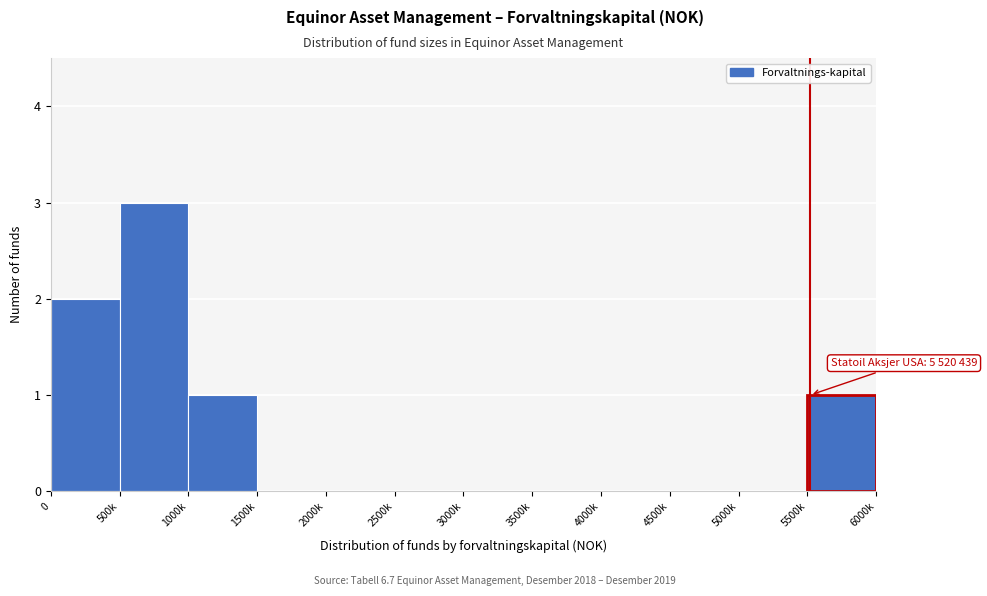

Reading left to right, list all the values displayed in this chart.

0=2	500k=3	1000k=1	1500k=0	2000k=0	2500k=0	3000k=0	3500k=0	4000k=0	4500k=0	5000k=0	5500k=1